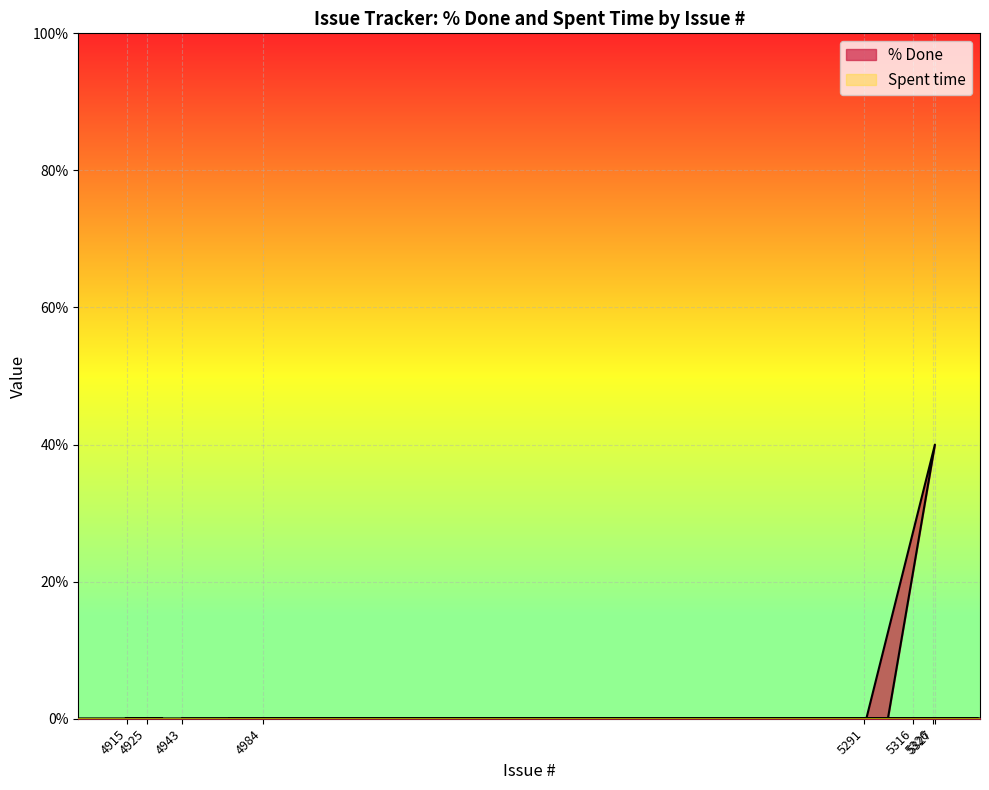

At which label is the value closest to 20?

4943